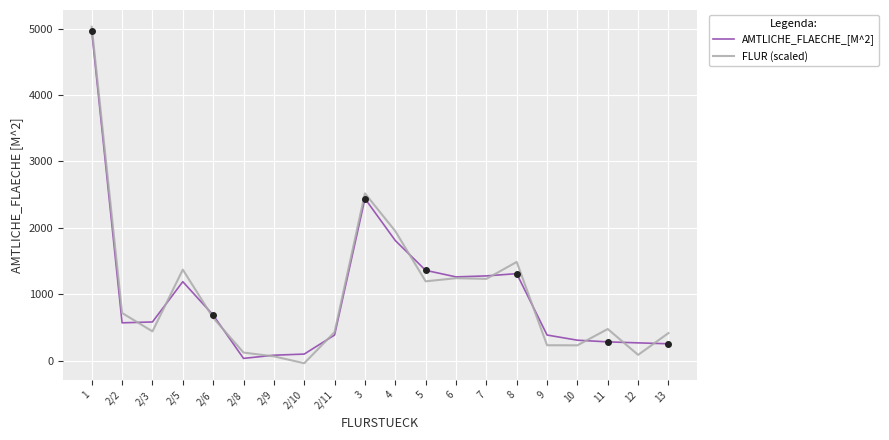

What is the difference between the second highest and second lowest values in the FLUR (scaled) series?

2455.7